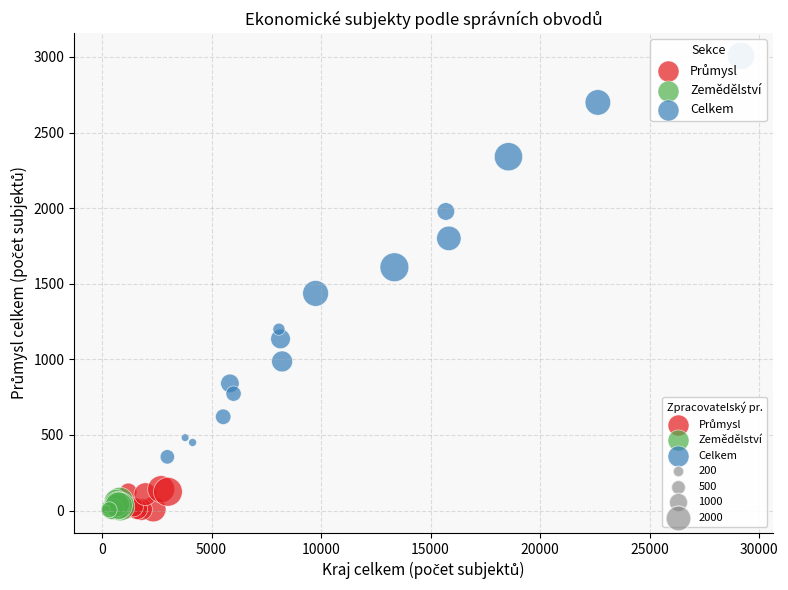

Which series reaches the maximum Y coordinate?

Celkem